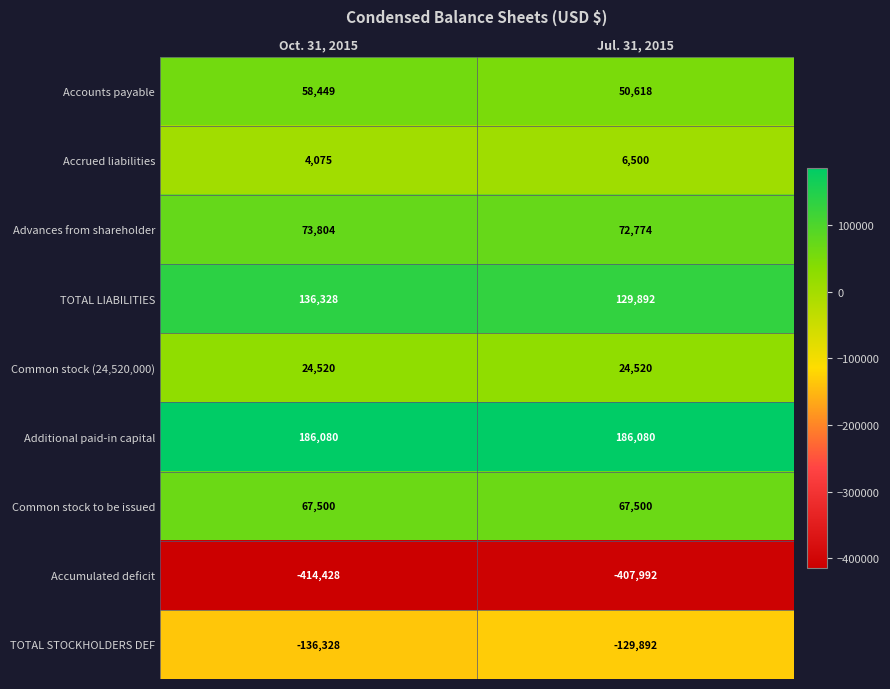

How many categories are shown in the chart?

2